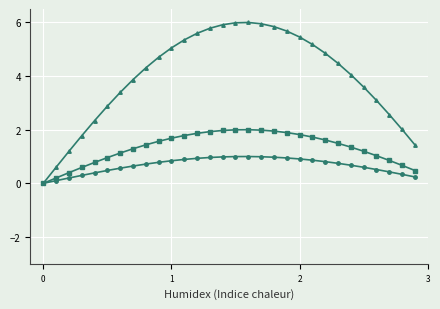

How many categories are shown in the chart?

30